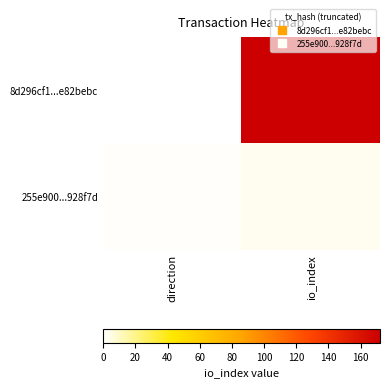

Reading left to right, transcribe all the data shown in this chart.

8d296cf1...e82bebc: direction=0	io_index=172
255e900...928f7d: direction=1	io_index=3